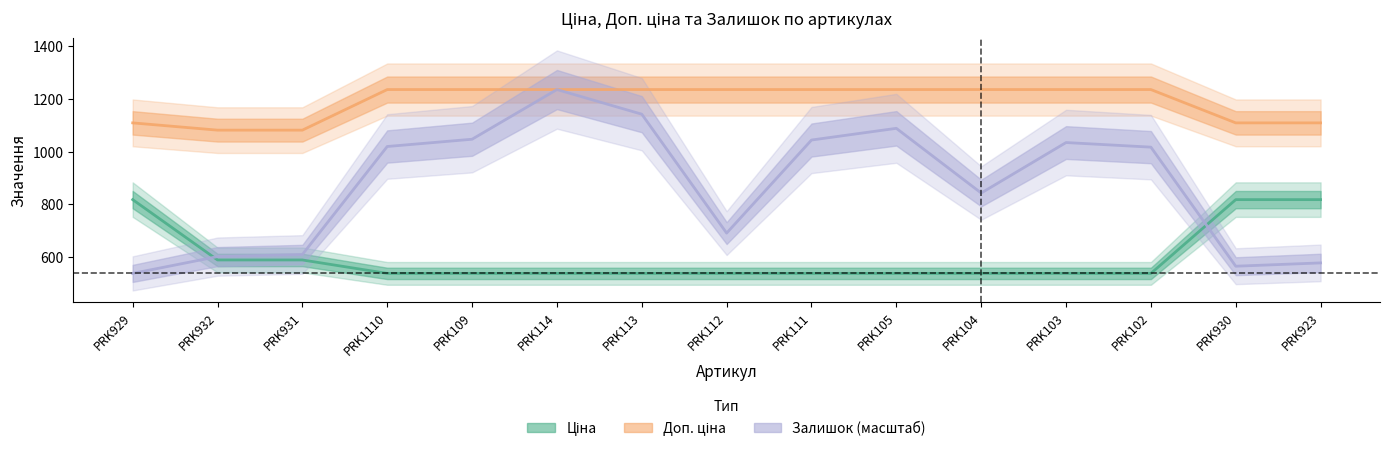

At which category is the sum across all series the highest?

PRK114